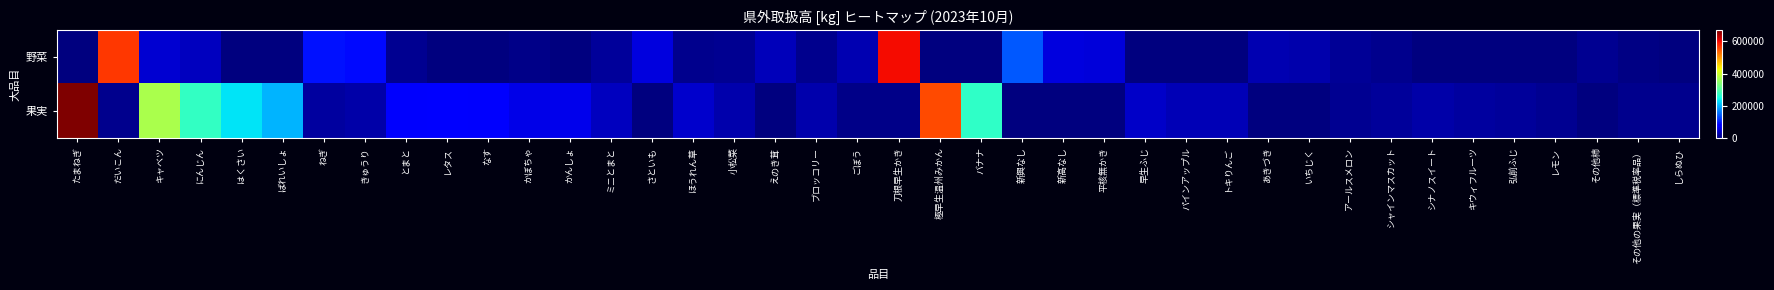

What is the spread (max minus min) of values at バナナ?

274287